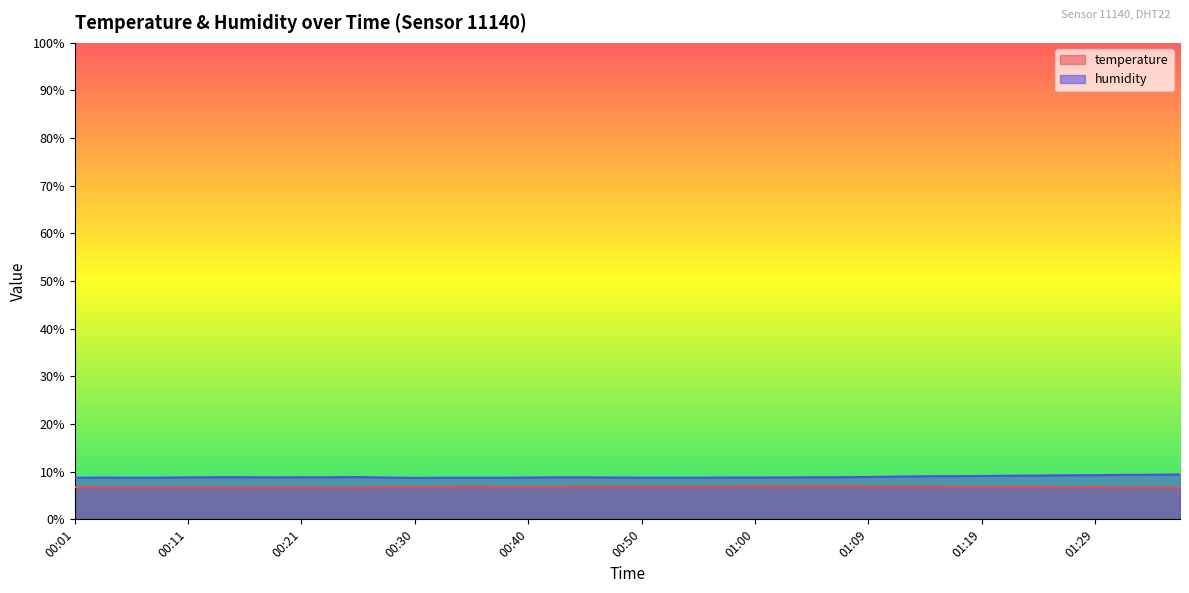

What is the value of the temperature point at the 14th from the left?

6.8